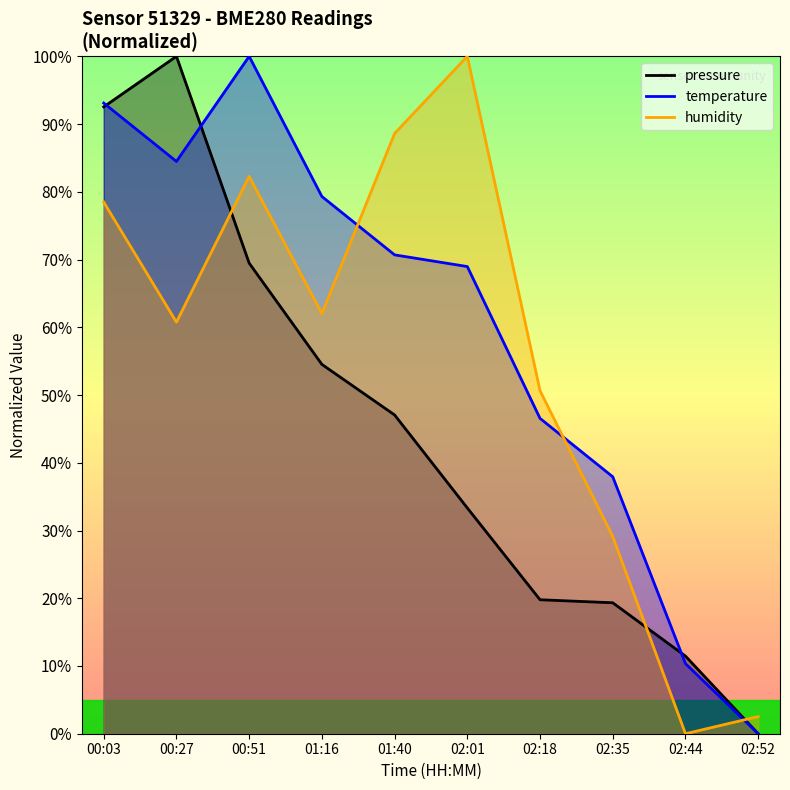

Is it true that pressure equals 33.3 at 02:01?

True